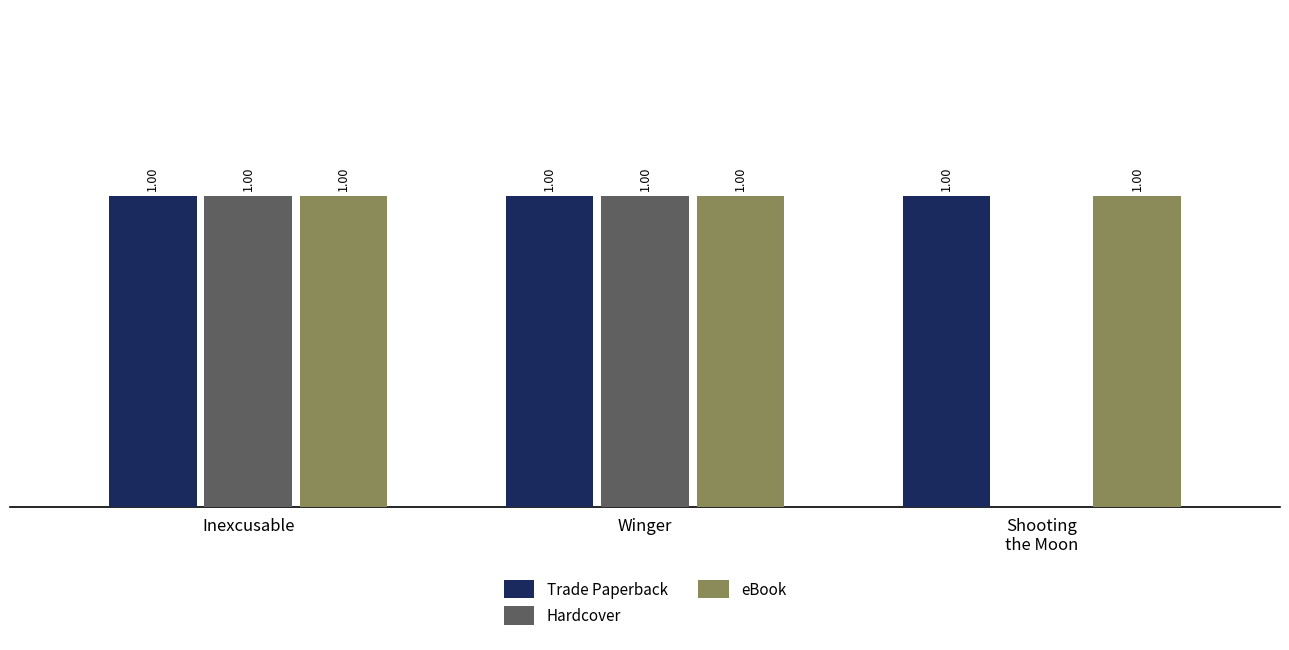

Does the chart contain stacked bars?

No